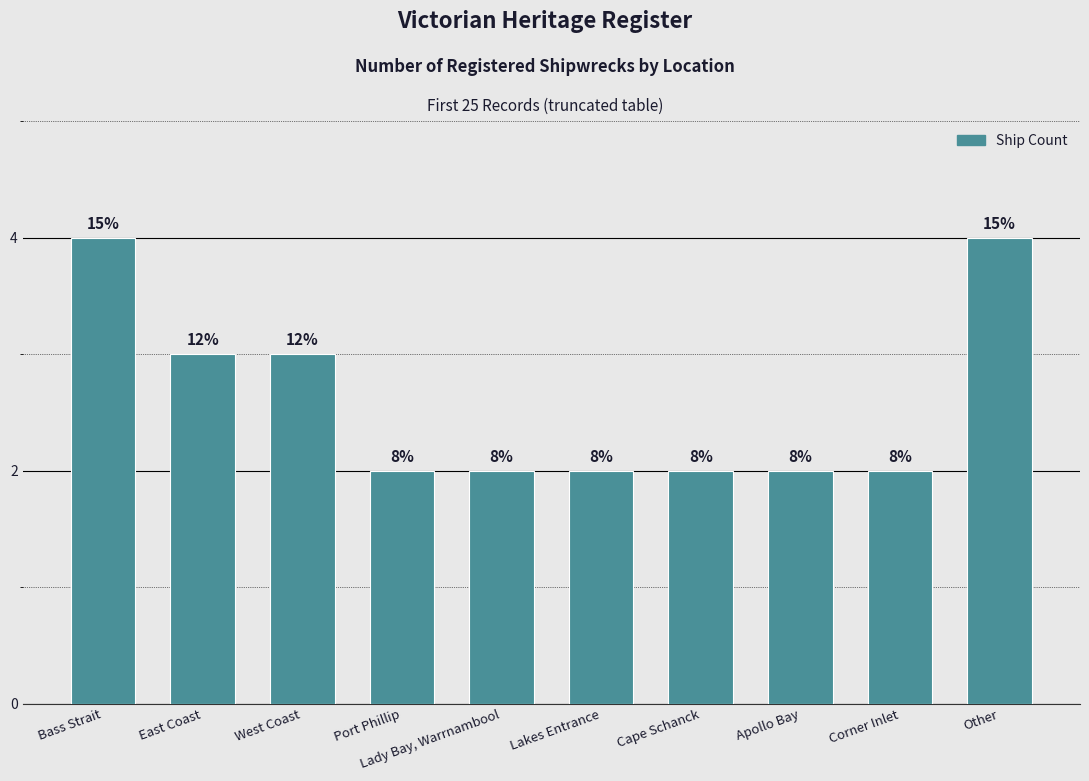

Reading right to left, what are all the values shown in this chart?

4	2	2	2	2	2	2	3	3	4